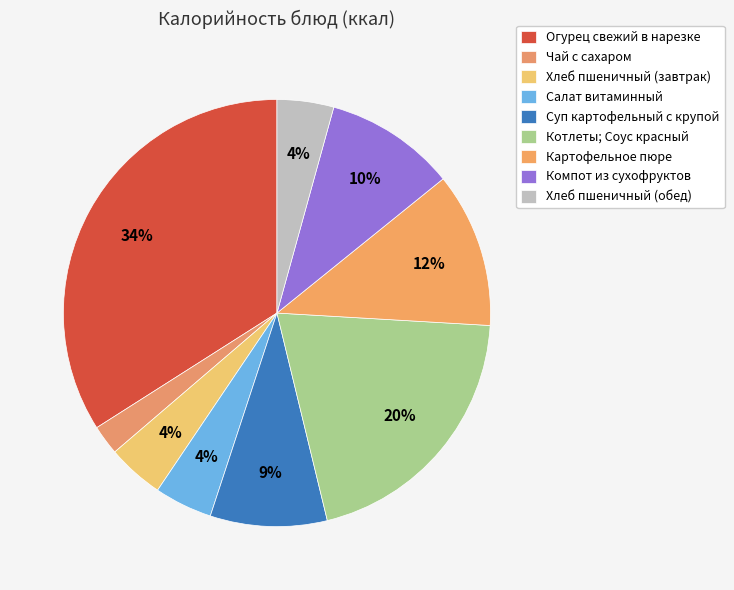

To the nearest percent, what portion does Суп картофельный с крупой represent?

9%